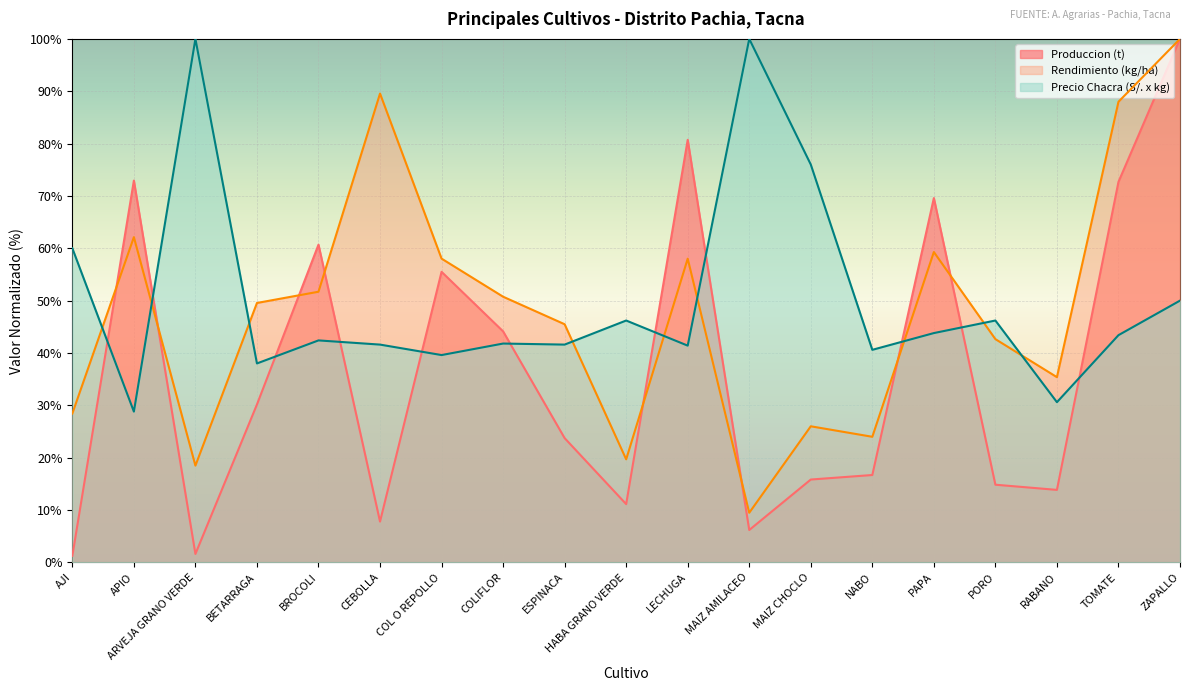

Reading right to left, what are all the values shown in this chart?

Produccion (t): ZAPALLO=100.0	TOMATE=72.7	RABANO=13.8	PORO=14.8	PAPA=69.6	NABO=16.7	MAIZ CHOCLO=15.8	MAIZ AMILACEO=6.2	LECHUGA=80.7	HABA GRANO VERDE=11.1	ESPINACA=23.7	COLIFLOR=44.1	COL O REPOLLO=55.5	CEBOLLA=7.8	BROCOLI=60.7	BETARRAGA=30.2	ARVEJA GRANO VERDE=1.6	APIO=72.9	AJI=1.2
Rendimiento (kg/ha): ZAPALLO=100.0	TOMATE=88.0	RABANO=35.4	PORO=42.6	PAPA=59.3	NABO=24.0	MAIZ CHOCLO=26.0	MAIZ AMILACEO=9.5	LECHUGA=58.0	HABA GRANO VERDE=19.7	ESPINACA=45.5	COLIFLOR=50.7	COL O REPOLLO=58.0	CEBOLLA=89.6	BROCOLI=51.7	BETARRAGA=49.6	ARVEJA GRANO VERDE=18.5	APIO=62.1	AJI=28.4
Precio Chacra (S/. x kg): ZAPALLO=50.0	TOMATE=43.4	RABANO=30.6	PORO=46.2	PAPA=43.8	NABO=40.6	MAIZ CHOCLO=76.0	MAIZ AMILACEO=100.0	LECHUGA=41.4	HABA GRANO VERDE=46.2	ESPINACA=41.6	COLIFLOR=41.8	COL O REPOLLO=39.6	CEBOLLA=41.6	BROCOLI=42.4	BETARRAGA=38.0	ARVEJA GRANO VERDE=100.0	APIO=28.8	AJI=60.0